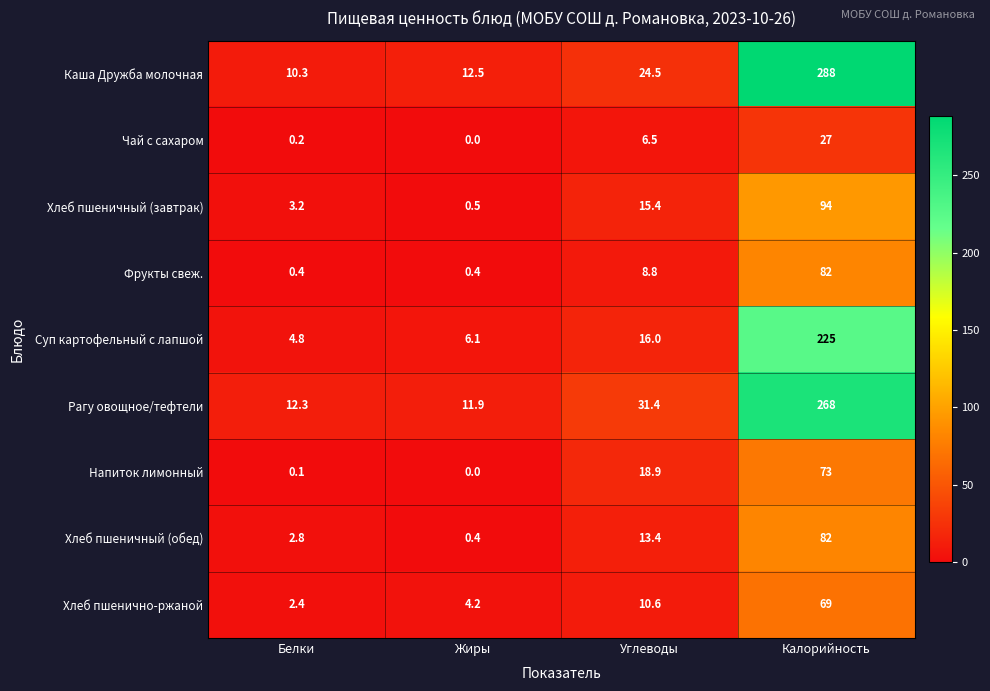

What is the difference between the Рагу овощное/тефтели values at Калорийность and Белки?

255.7